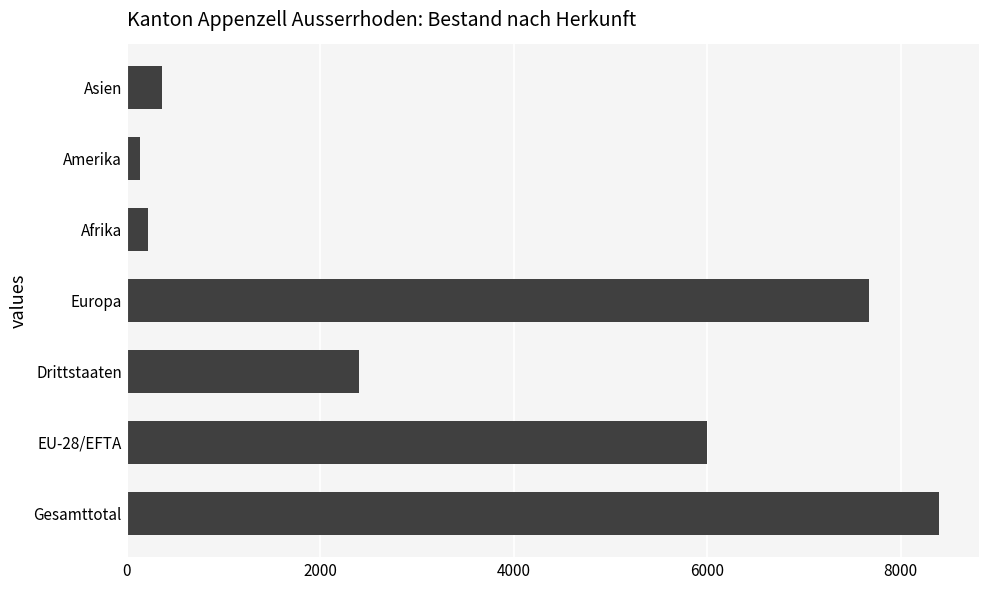

What is the difference between the maximum and second lowest values?

8180